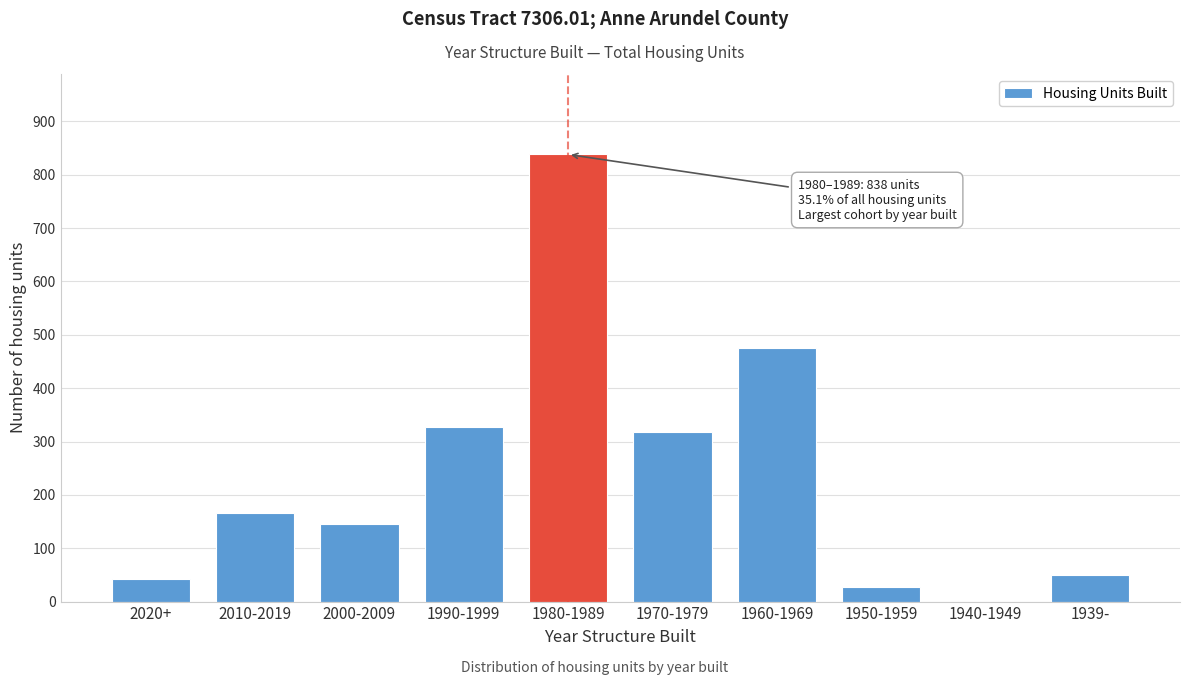

Reading right to left, transcribe all the data shown in this chart.

1939-=50	1940-1949=0	1950-1959=28	1960-1969=475	1970-1979=317	1980-1989=838	1990-1999=327	2000-2009=146	2010-2019=166	2020+=42